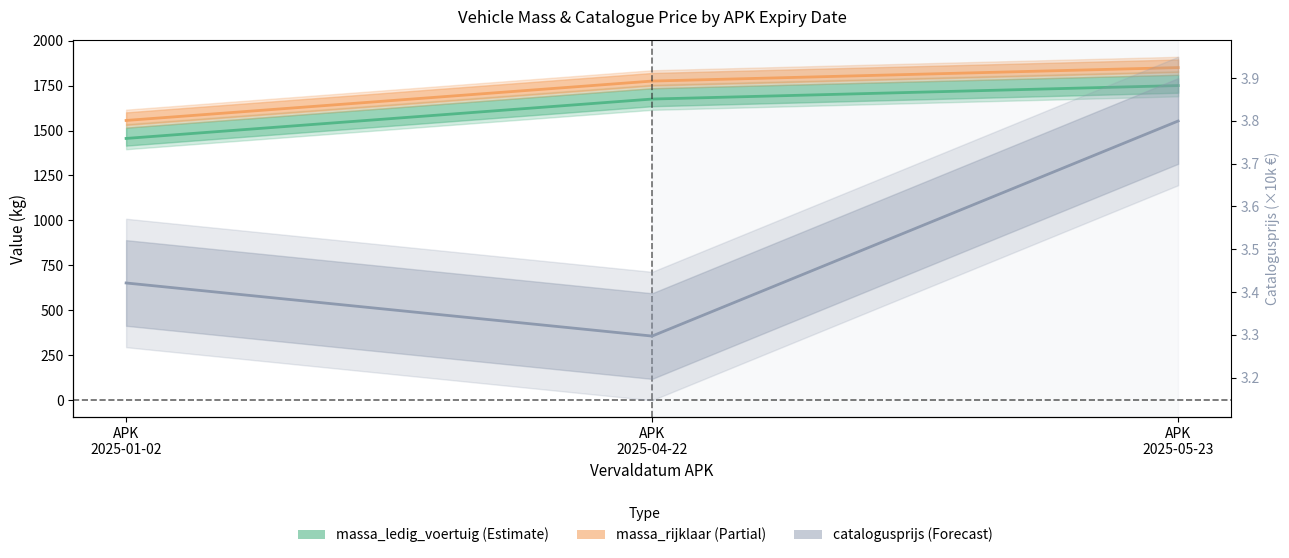

Which series has the largest total across all categories?

massa_rijklaar